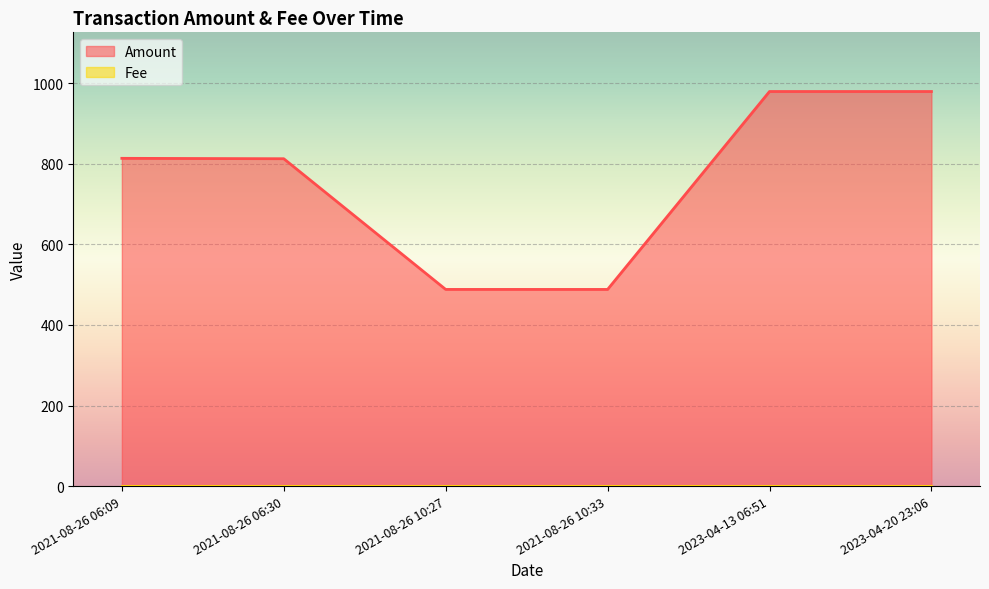

How many lines are shown in the chart?

1